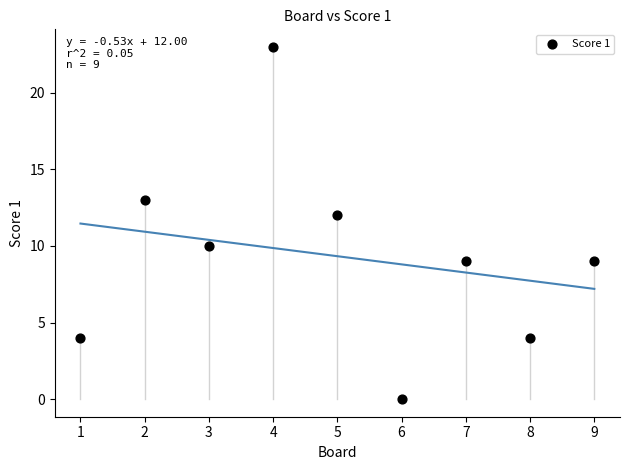

What is the average X value?

5